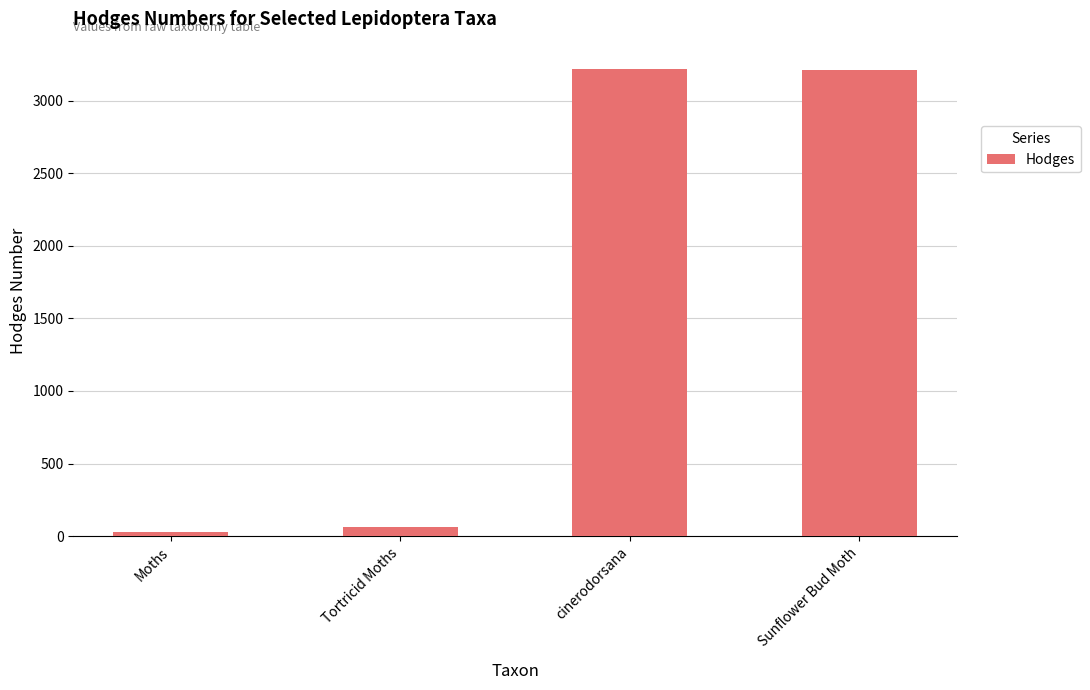

Is it true that the value at cinerodorsana is 3217.0?

True